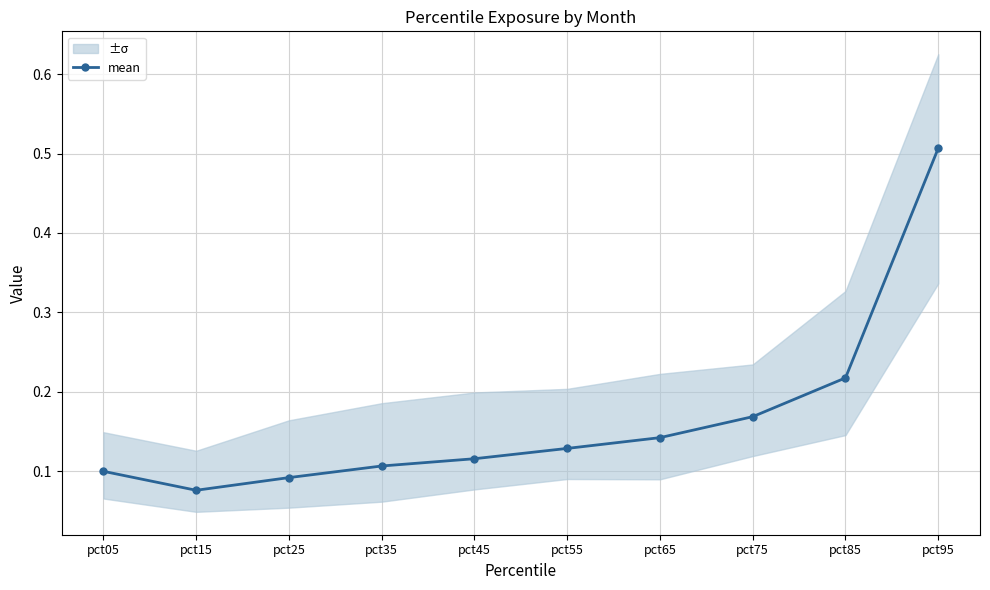

Rank the categories by value from lowest to highest.

pct15, pct25, pct05, pct35, pct45, pct55, pct65, pct75, pct85, pct95